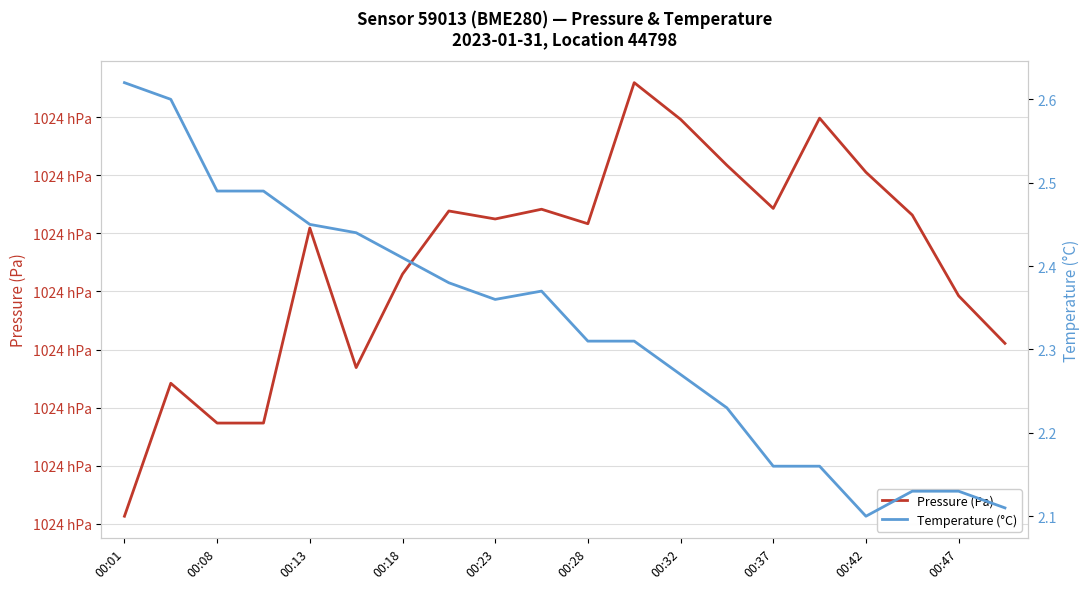

What is the difference between the second highest and minimum values in the Pressure (Pa) series?

34.3